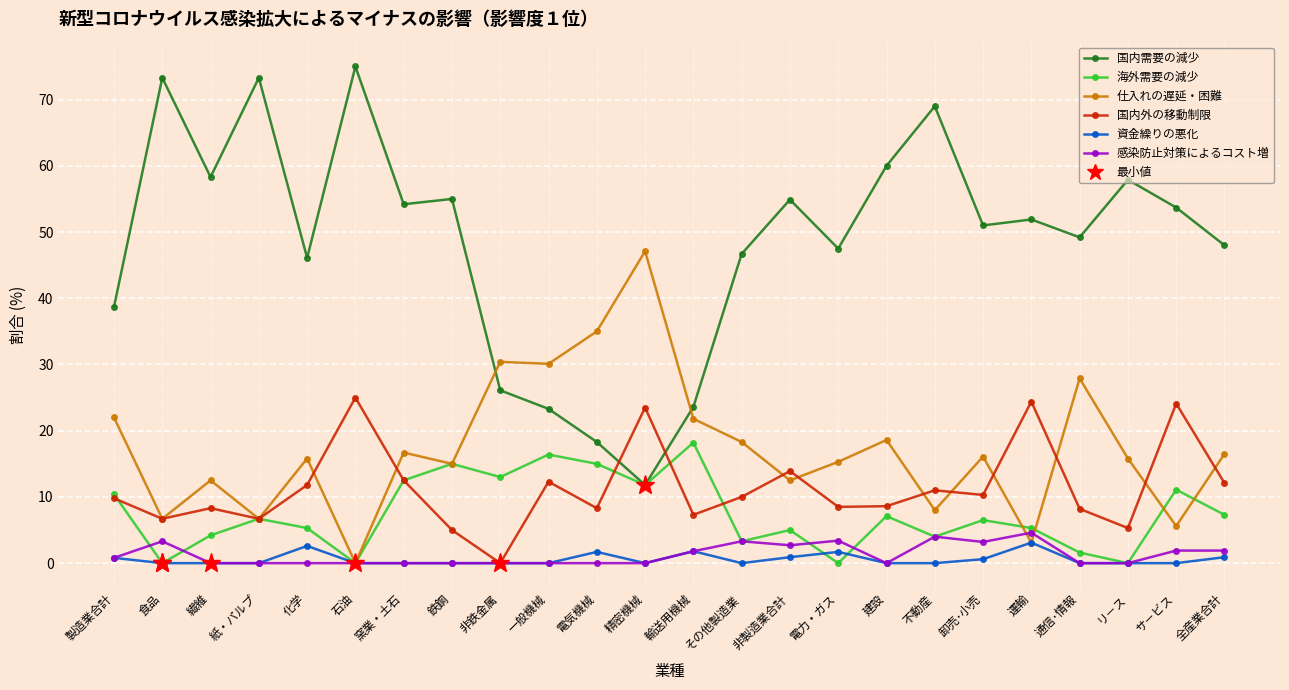

How many distinct data groups are displayed?

6